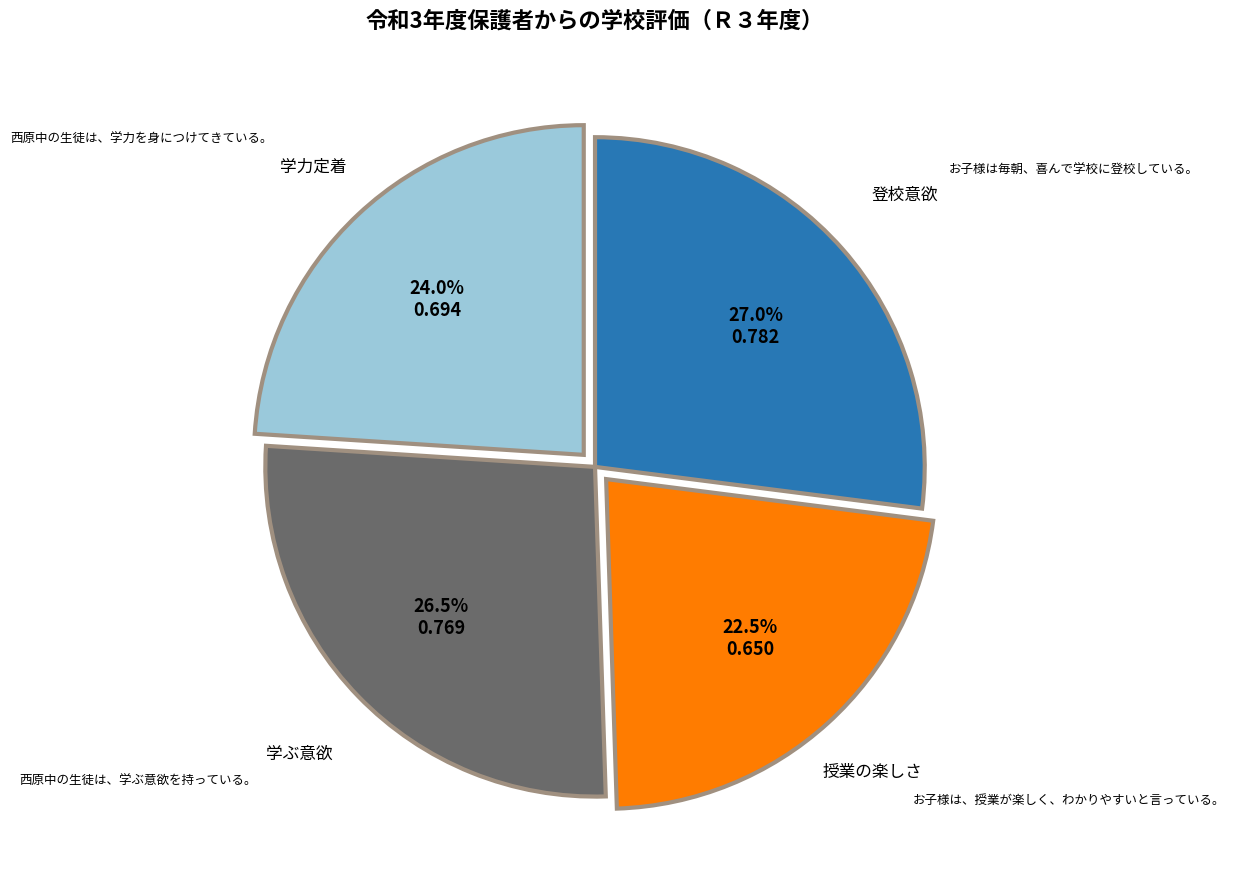

Is there any slice that represents more than half of the pie?

No